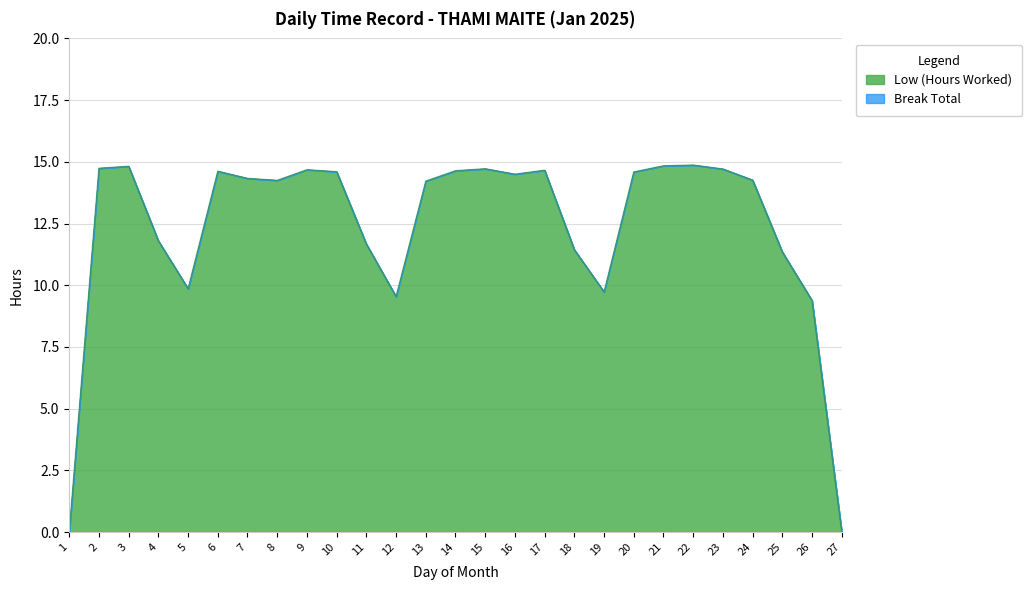

What is the change in value from 16 to 18?

-3.1